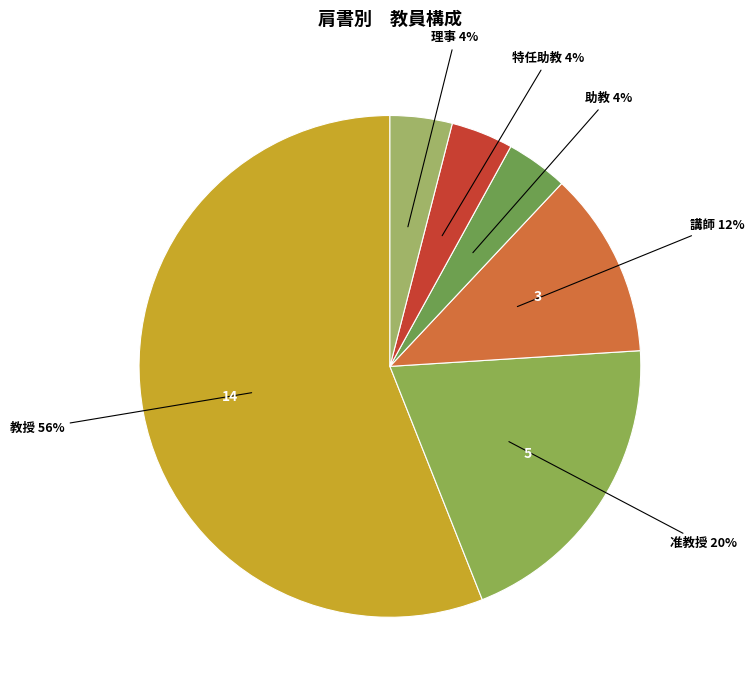

How many slices are in this pie chart?

6